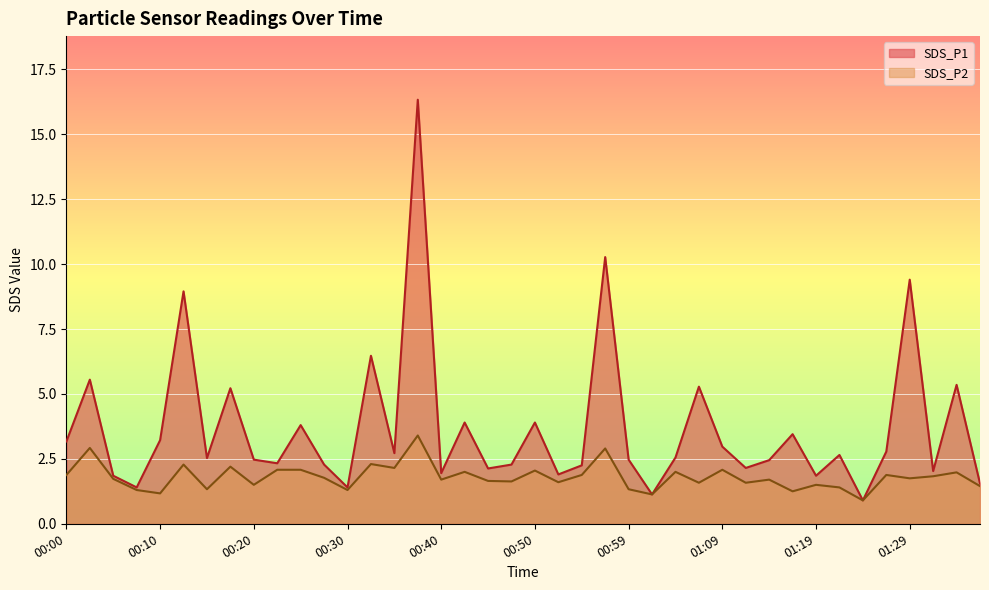

Reading left to right, extract all data points from this chart.

SDS_P1: 00:00=3.2	00:02=5.5	00:05=1.9	00:07=1.4	00:10=3.2	00:12=8.9	00:15=2.5	00:17=5.2	00:20=2.5	00:22=2.3	00:25=3.8	00:27=2.3	00:30=1.4	00:32=6.5	00:35=2.7	00:37=16.3	00:40=1.9	00:42=3.9	00:45=2.1	00:47=2.3	00:50=3.9	00:52=1.9	00:54=2.2	00:57=10.3	00:59=2.5	01:02=1.1	01:04=2.5	01:07=5.3	01:09=3.0	01:12=2.1	01:14=2.5	01:17=3.5	01:19=1.9	01:22=2.6	01:24=0.9	01:27=2.8	01:29=9.4	01:32=2.0	01:34=5.3	01:37=1.6
SDS_P2: 00:00=1.9	00:02=2.9	00:05=1.7	00:07=1.3	00:10=1.2	00:12=2.3	00:15=1.3	00:17=2.2	00:20=1.5	00:22=2.1	00:25=2.1	00:27=1.8	00:30=1.3	00:32=2.3	00:35=2.1	00:37=3.4	00:40=1.7	00:42=2.0	00:45=1.6	00:47=1.6	00:50=2.0	00:52=1.6	00:54=1.9	00:57=2.9	00:59=1.3	01:02=1.1	01:04=2.0	01:07=1.6	01:09=2.1	01:12=1.6	01:14=1.7	01:17=1.2	01:19=1.5	01:22=1.4	01:24=0.9	01:27=1.9	01:29=1.8	01:32=1.8	01:34=2.0	01:37=1.4